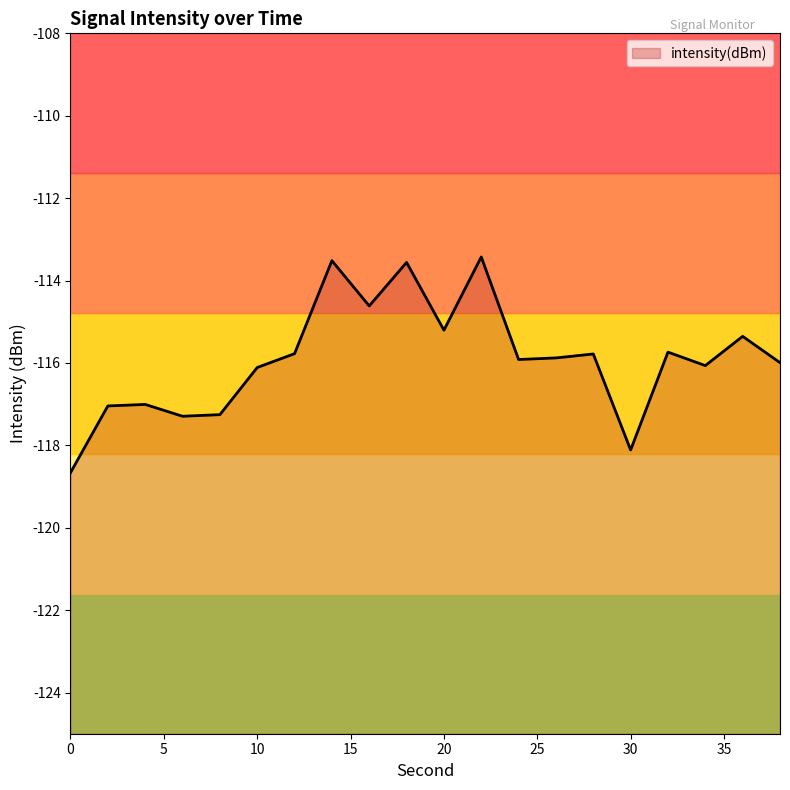

How many points are lower than both their immediate neighbors (excluding endpoints)?

6